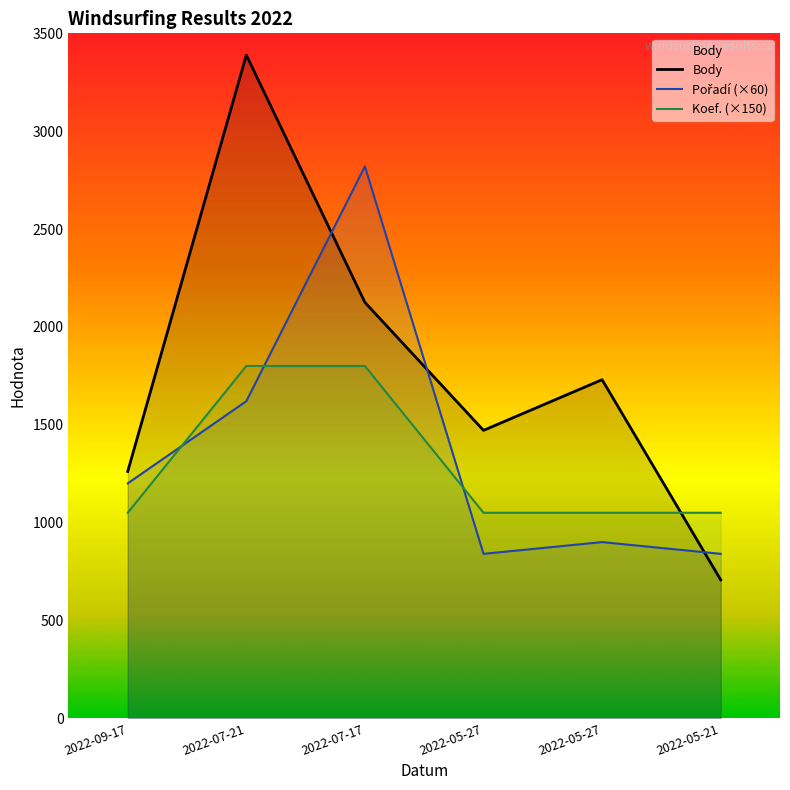

The Body series shows 1730 at 2022-05-27. True or false?

True